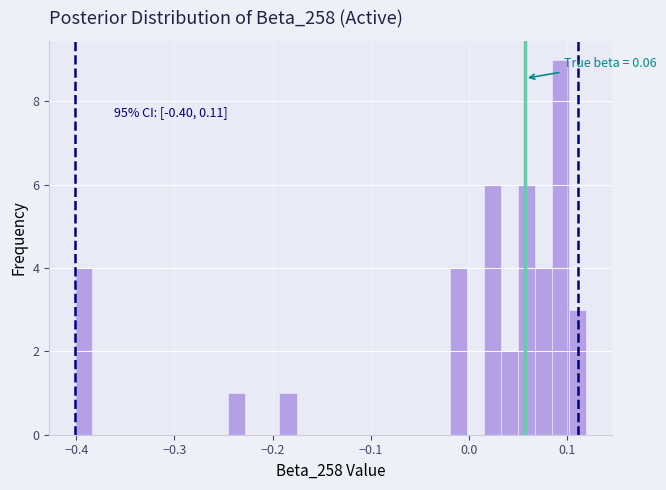

Around what value on the x-axis is the tallest bar? Give the approximate position of its centre, as read against the axis.

0.09